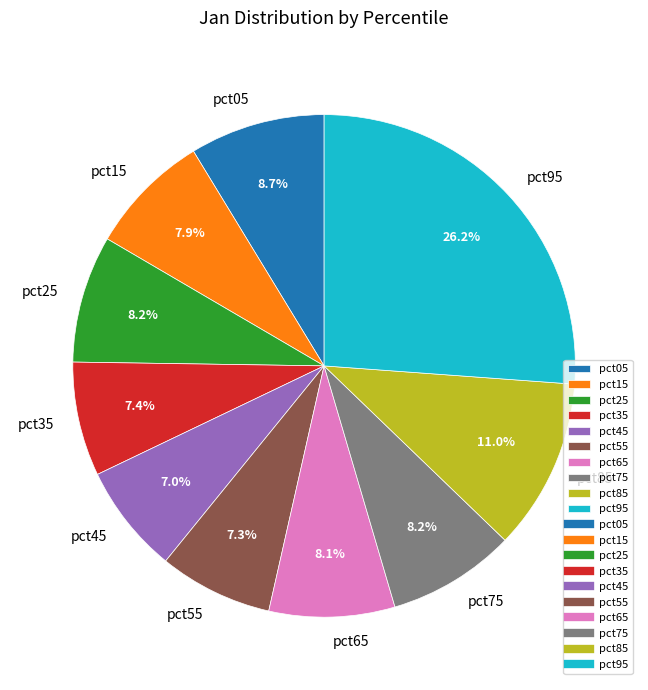

What is the largest slice in the pie chart?

pct95